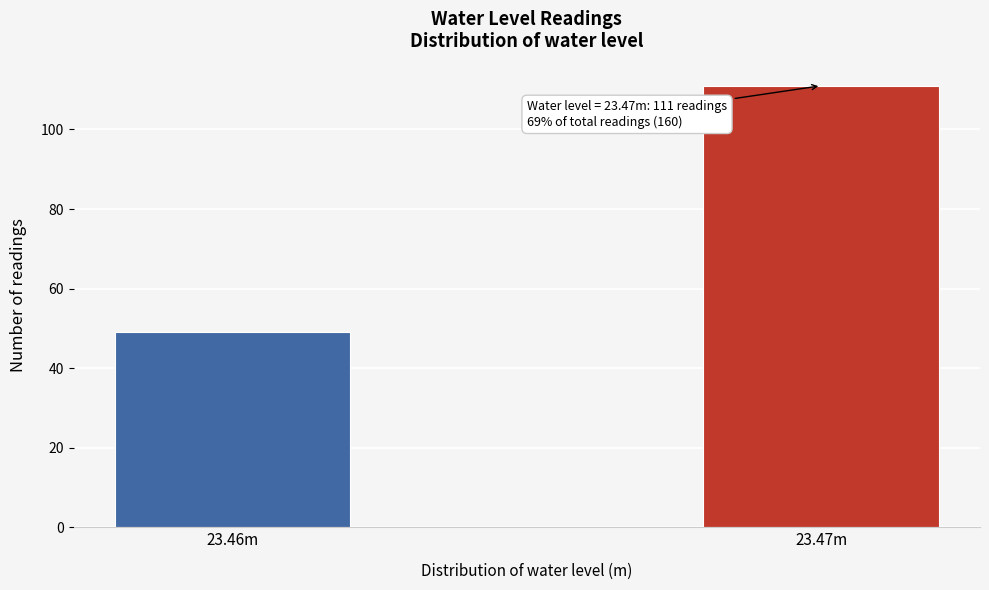

Reading left to right, list all the values displayed in this chart.

49	111